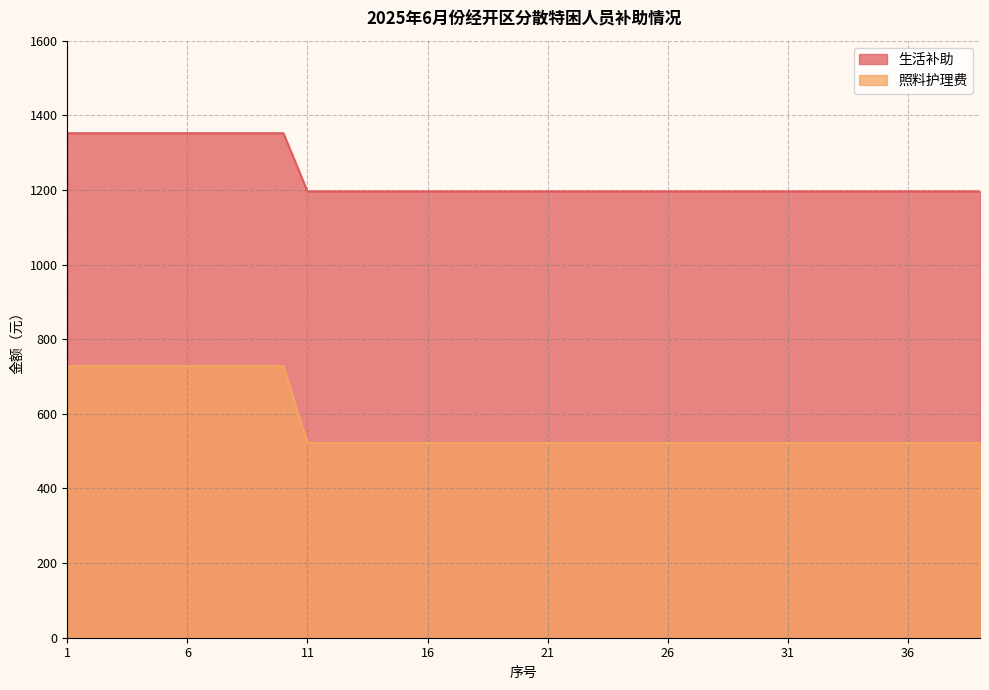

Rank the series by their maximum value, from highest to lowest.

生活补助, 照料护理费